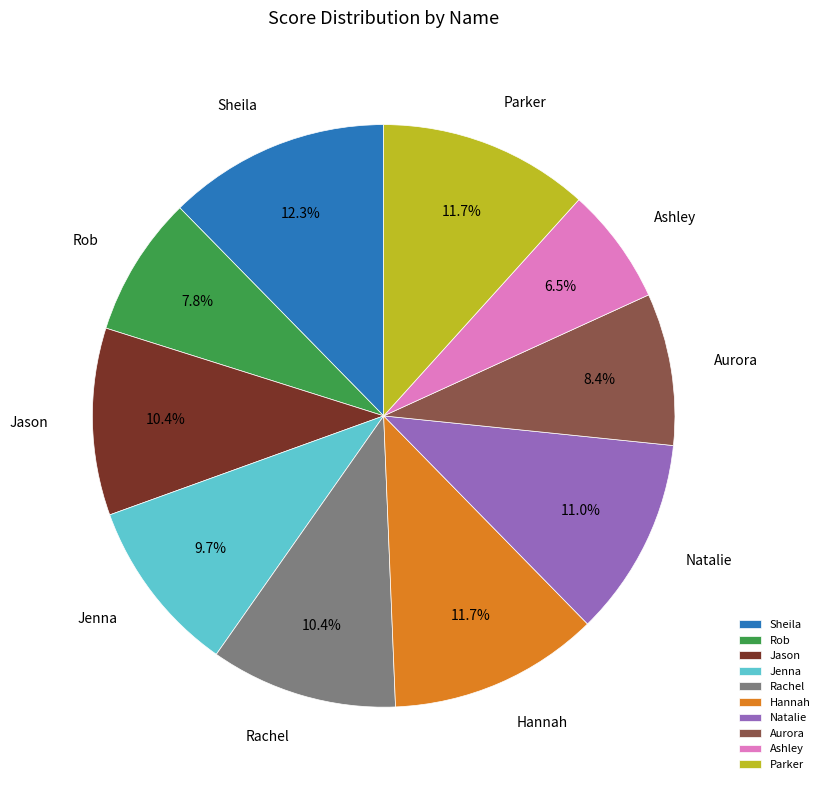

Is there any slice that represents more than half of the pie?

No